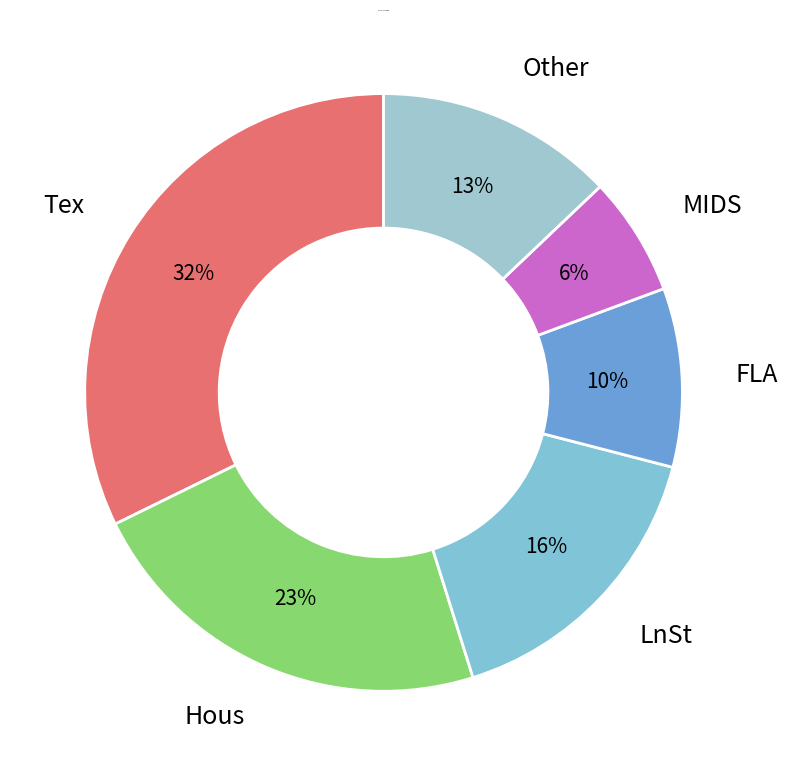

How many segments does this pie chart have?

6